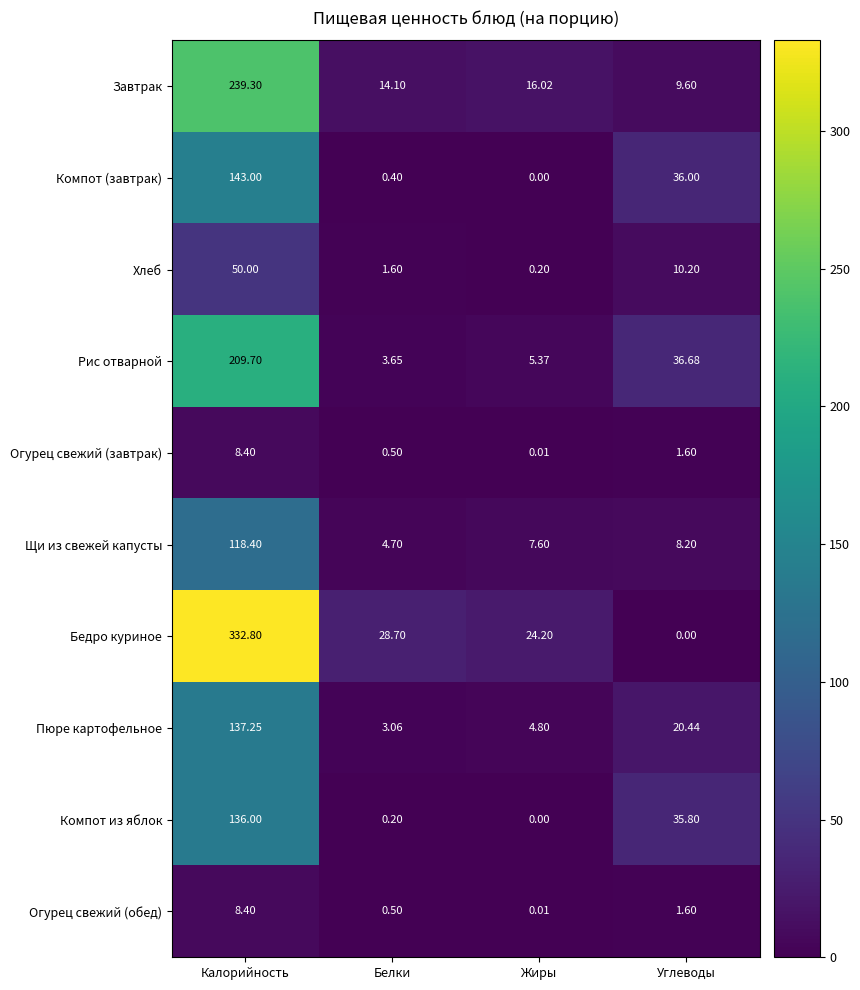

Which series has the largest total across all categories?

Бедро куриное